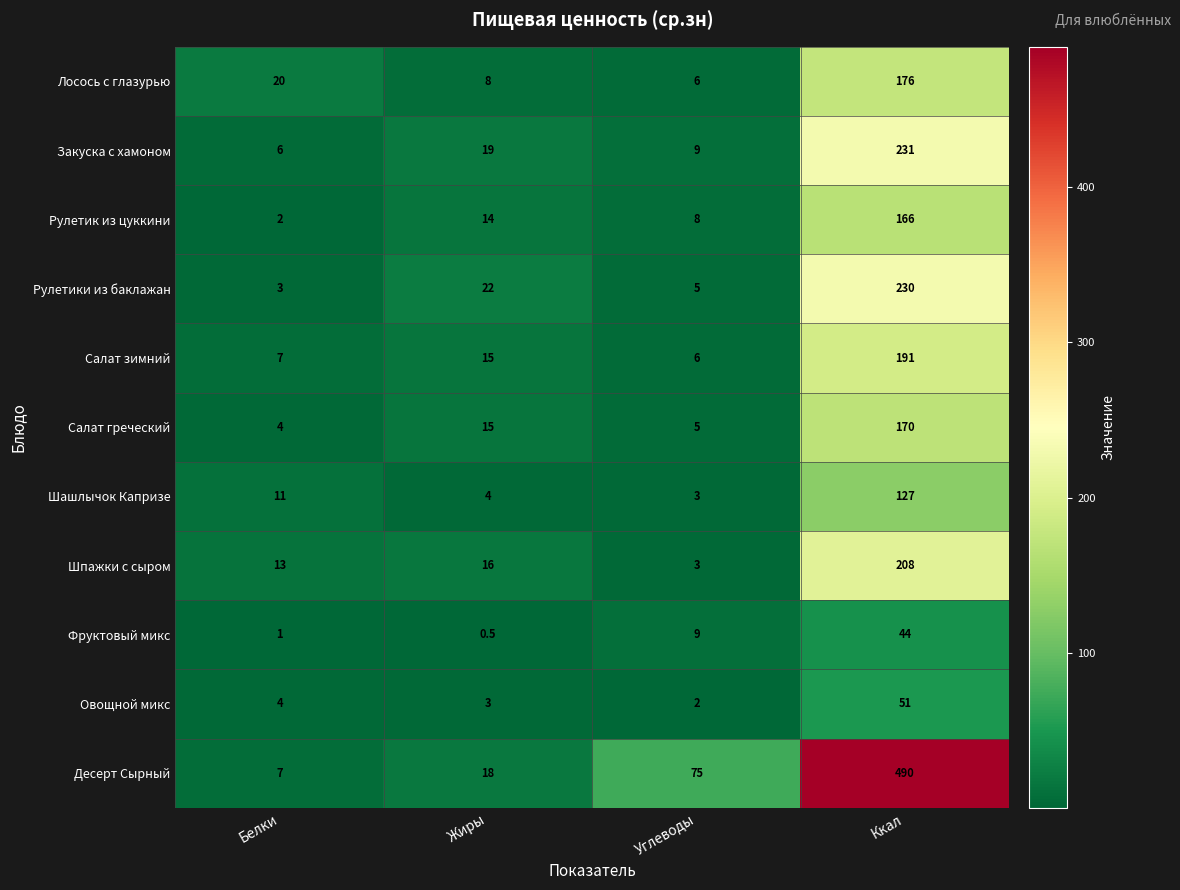

How many categories are shown in the chart?

4